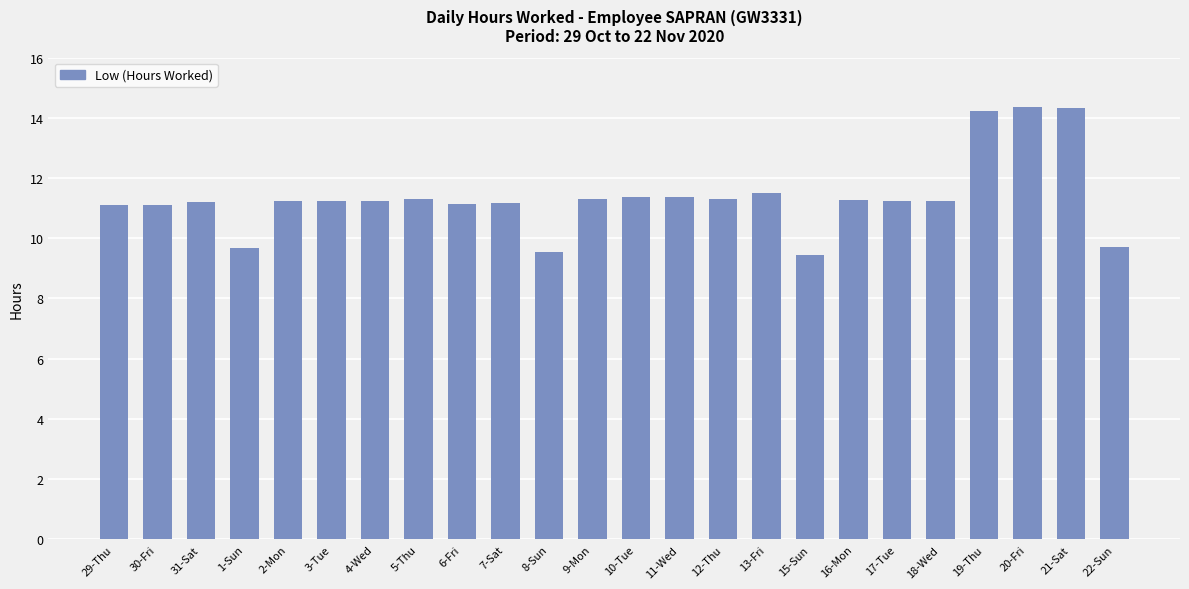

What is the greatest value displayed?

14.4